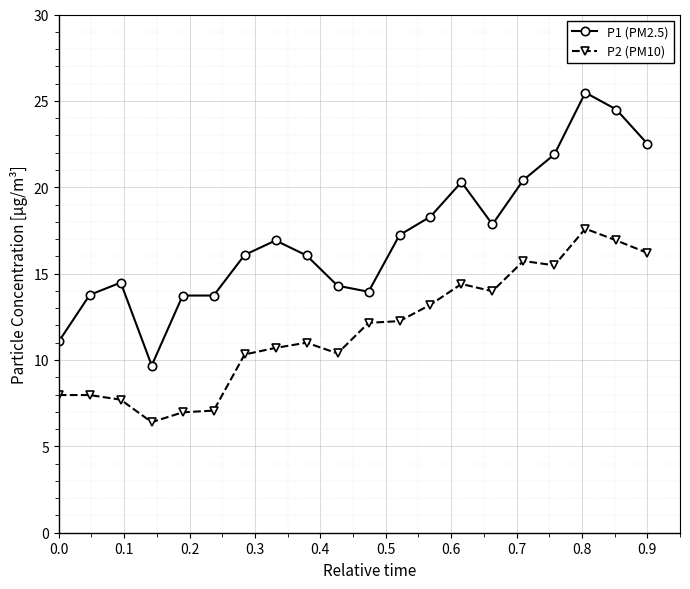

Rank the series by their maximum value, from lowest to highest.

P2 (PM10), P1 (PM2.5)